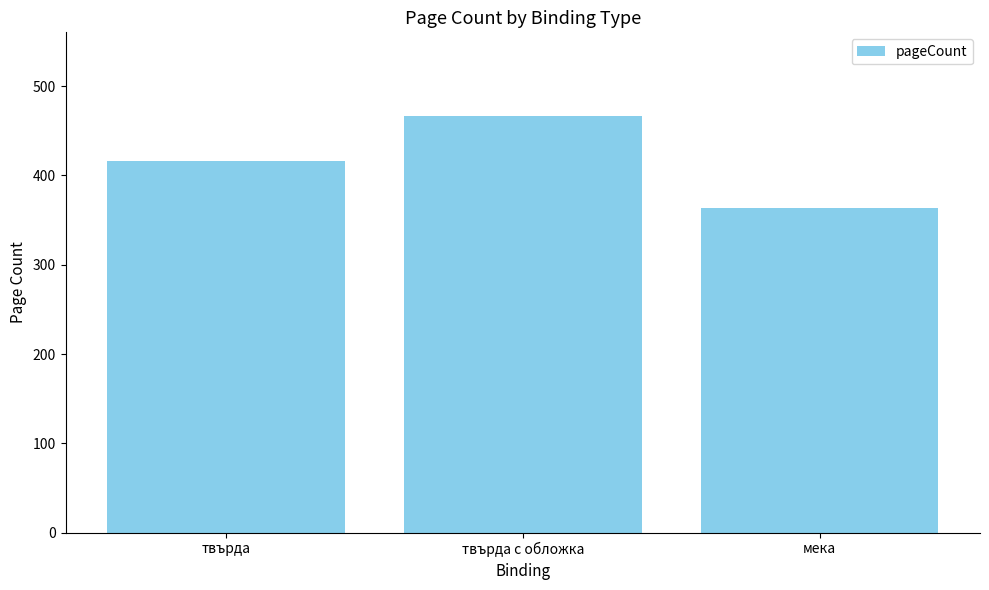

How many bars are there in total?

3